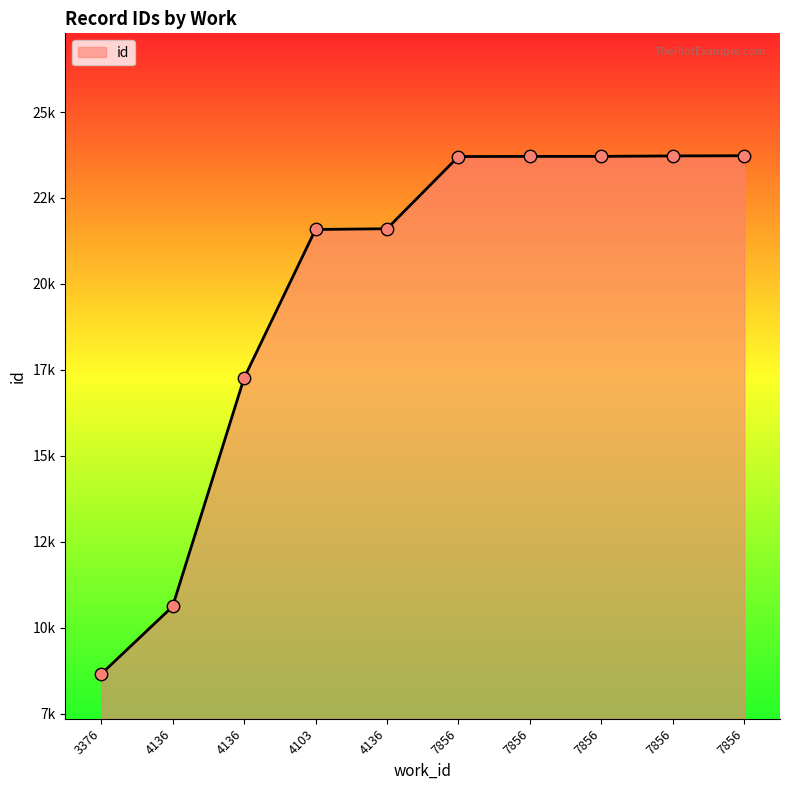

What is the change in value from 4136 to 4136?

+6639